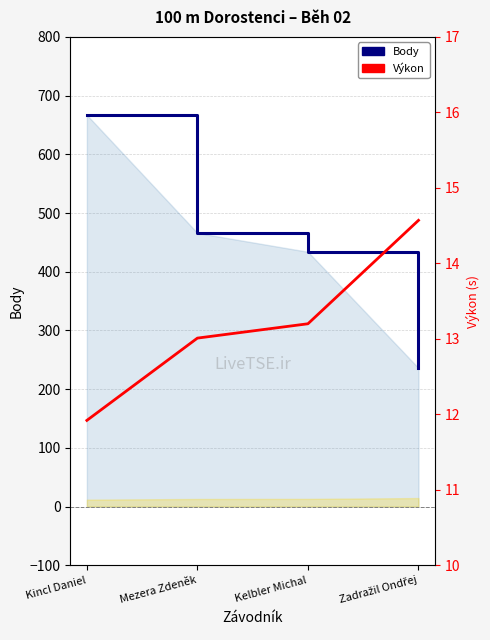

What is the sum of all Body values?

1803.0